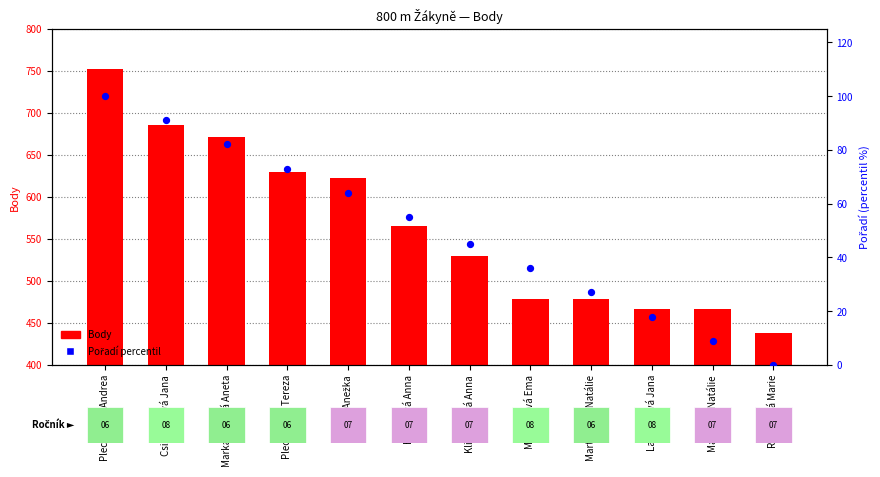

Which series has the largest Y range (max minus min)?

Body